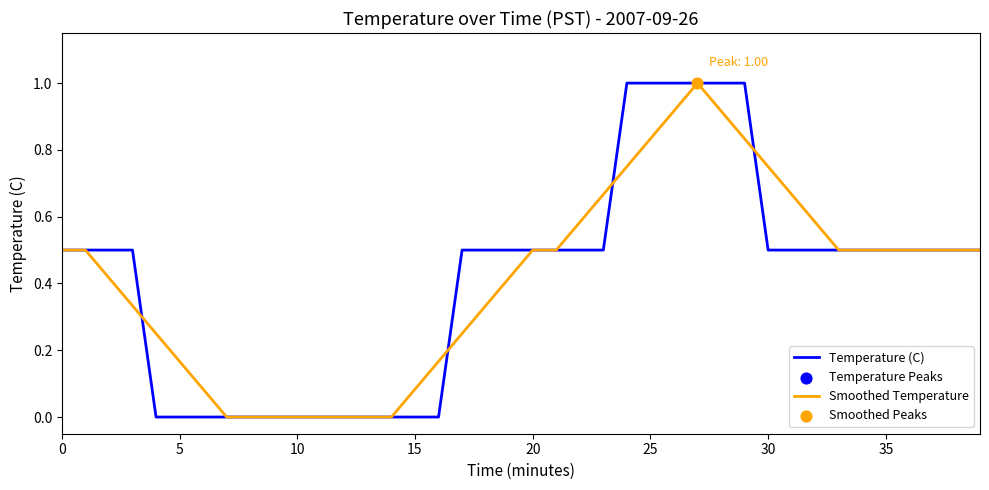

What is the greatest value displayed?

1.0